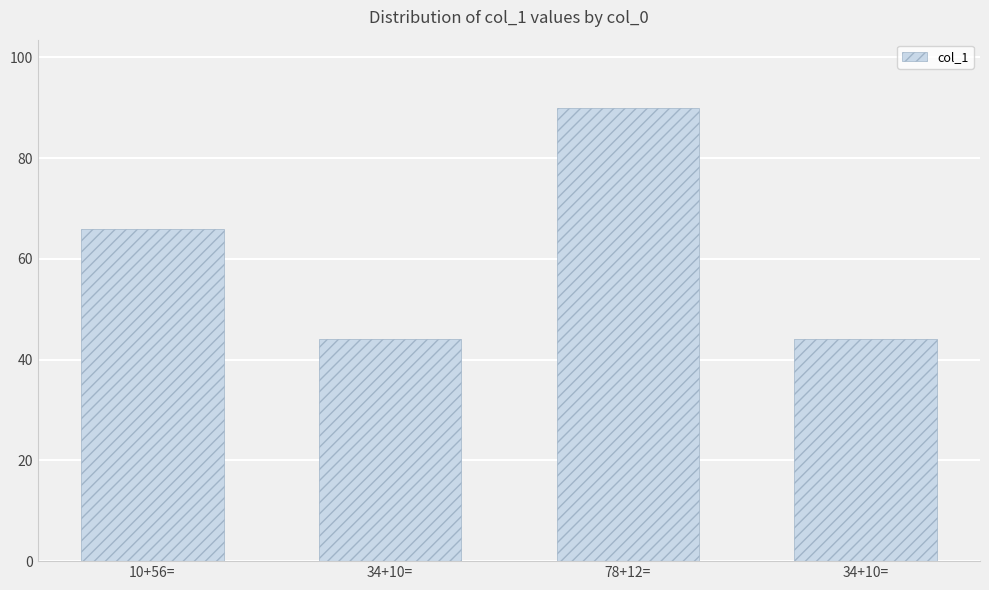

Does the chart contain any negative values?

No